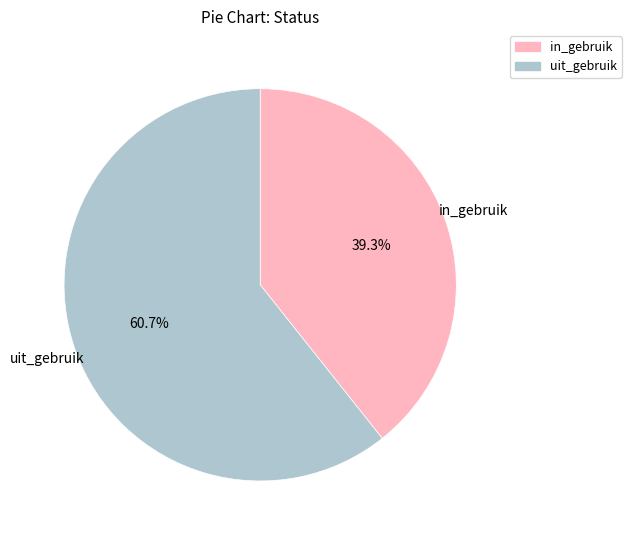

Is there a majority slice in this chart?

Yes